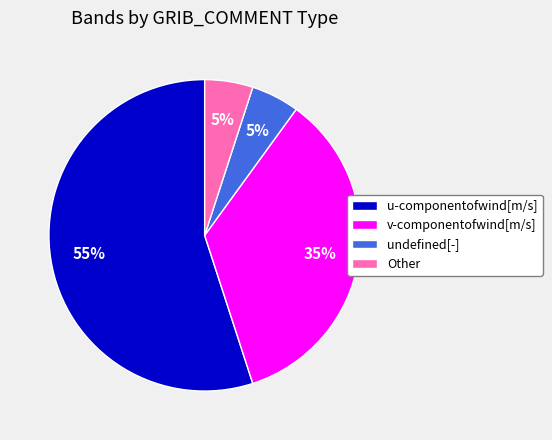

How many segments does this pie chart have?

4